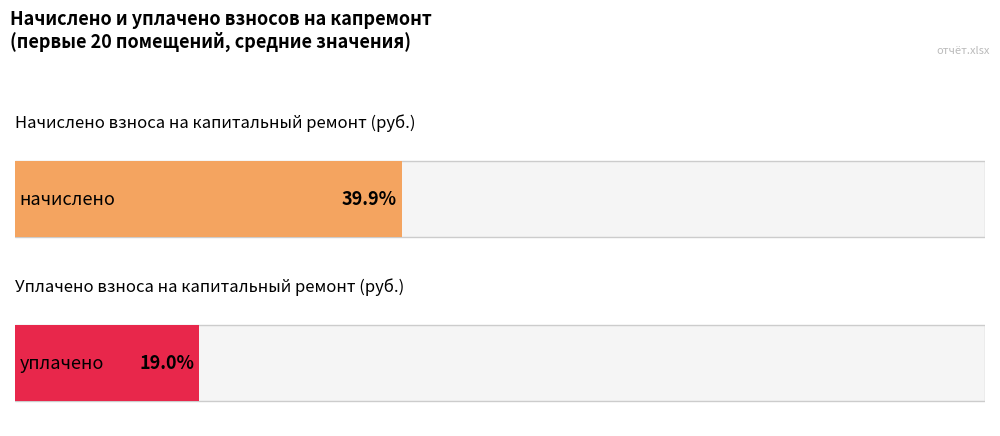

The начислено series shows 3257.5 at 3. True or false?

False